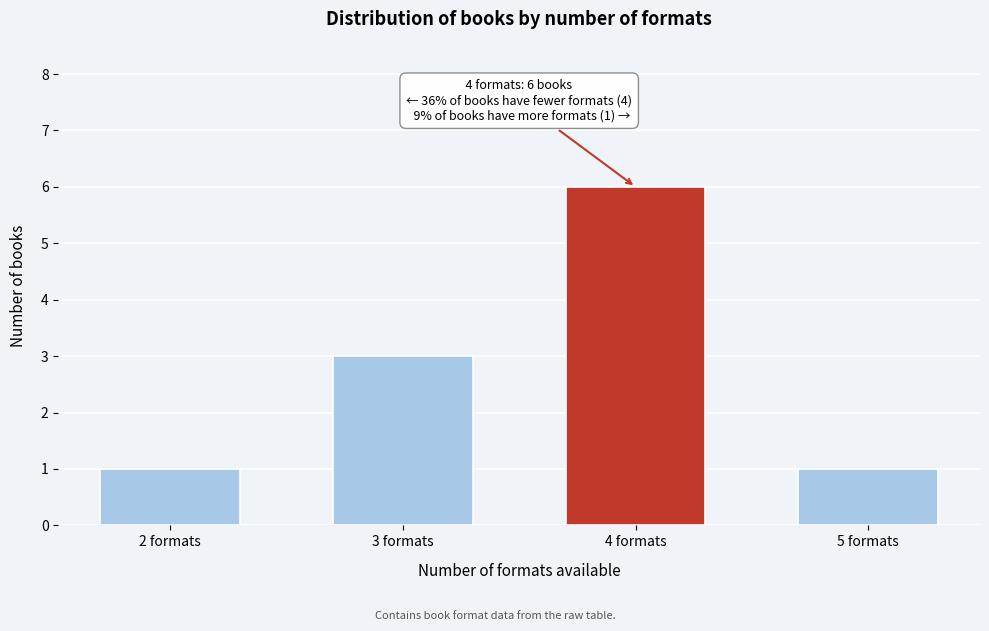

Reading right to left, what are all the values shown in this chart?

5 formats=1	4 formats=6	3 formats=3	2 formats=1